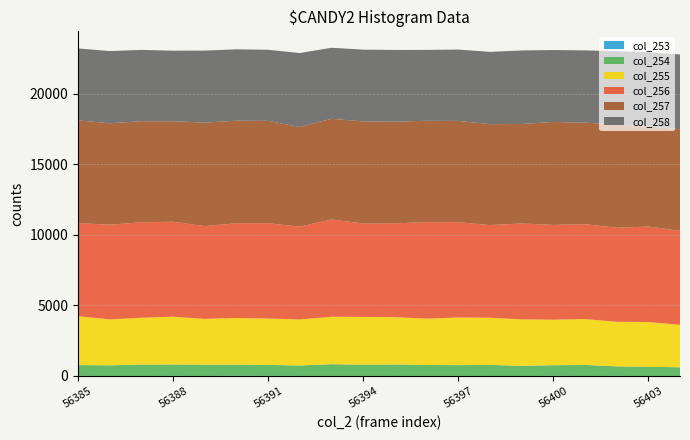

Reading right to left, extract all data points from this chart.

col_253: 2	3	7	4	8	2	2	6	6	5	6	6	6	7	10	5	7	4	3	8
col_254: 618	648	678	778	757	720	785	765	775	815	799	832	740	781	793	796	815	804	754	767
col_255: 3009	3174	3161	3255	3229	3294	3343	3377	3287	3348	3386	3361	3264	3282	3310	3249	3381	3320	3257	3460
col_256: 6663	6768	6663	6726	6717	6795	6567	6758	6836	6653	6618	6899	6582	6762	6715	6578	6734	6770	6709	6607
col_257: 7205	7096	7327	7198	7300	7054	7161	7178	7189	7208	7240	7136	7058	7256	7272	7336	7121	7165	7194	7281
col_258: 5297	5261	5195	5123	5098	5215	5122	5059	5026	5086	5088	5037	5246	5040	5059	5107	5004	5056	5120	5100